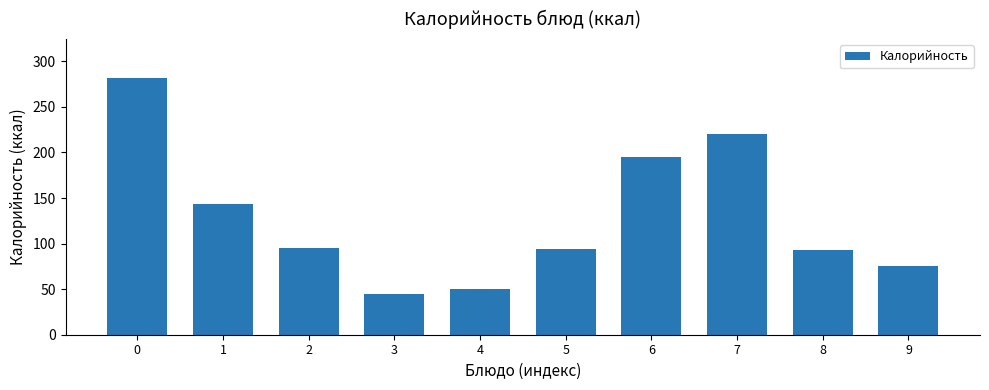

What is the difference between the maximum and minimum values?

237.0